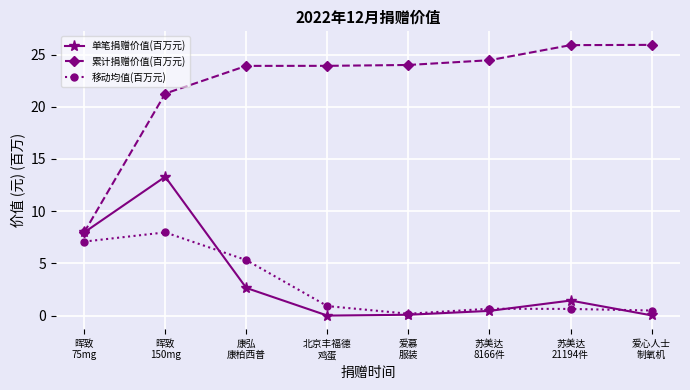

True or false: 移动均值(百万元) and 累计捐赠价值(百万元) intersect in this chart.

False